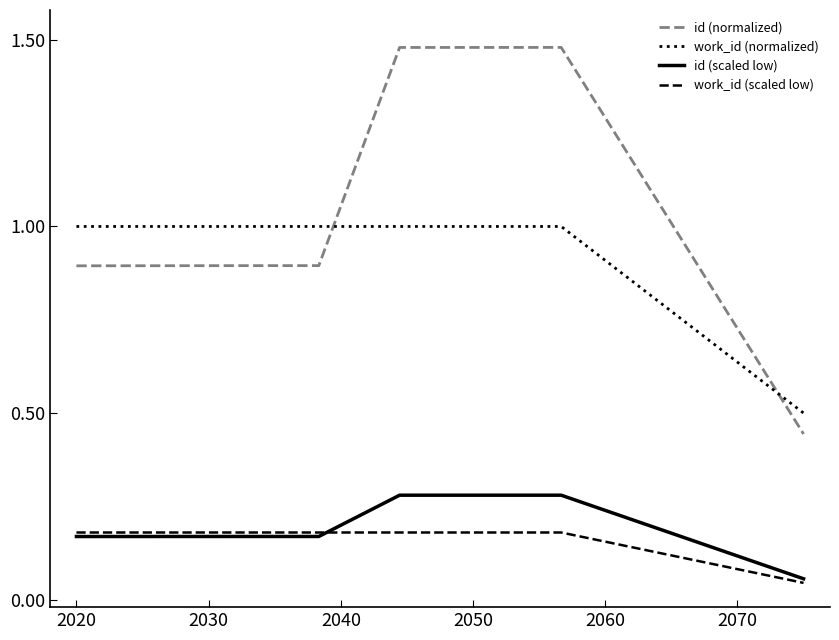

True or false: work_id (normalized) and id (scaled low) cross at least once.

False